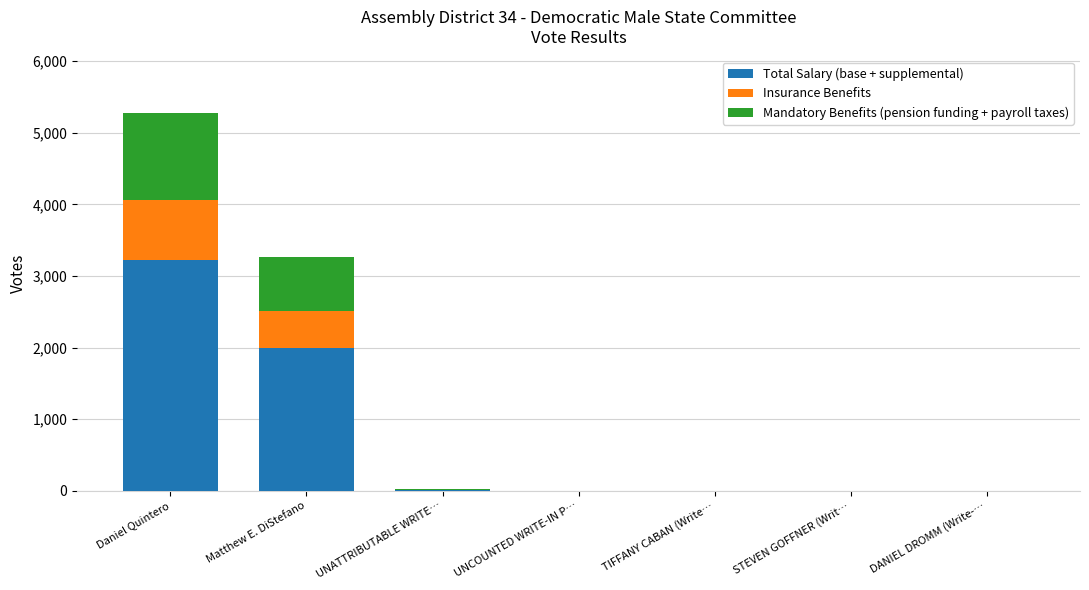

At which category is the sum across all series the highest?

Daniel Quintero